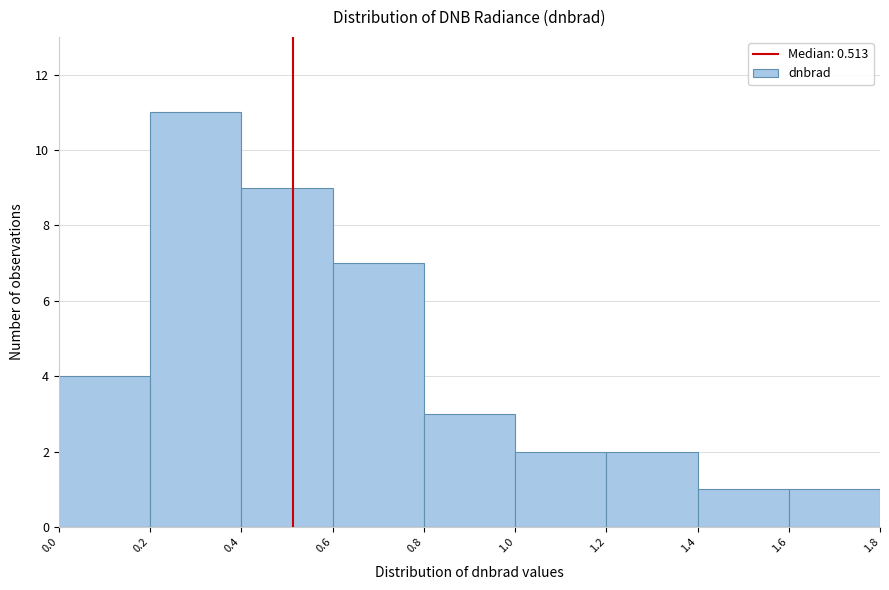

Which range on the x-axis has the tallest bar?

0.2 to 0.4